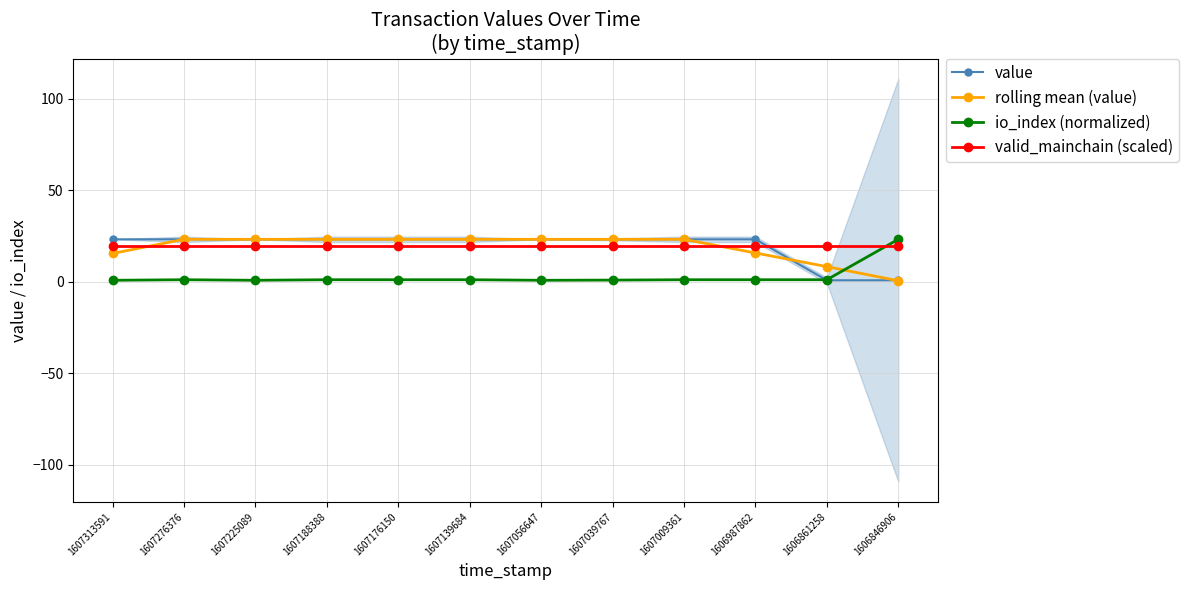

Where is io_index (normalized) nearest to the value 11?

1607276376